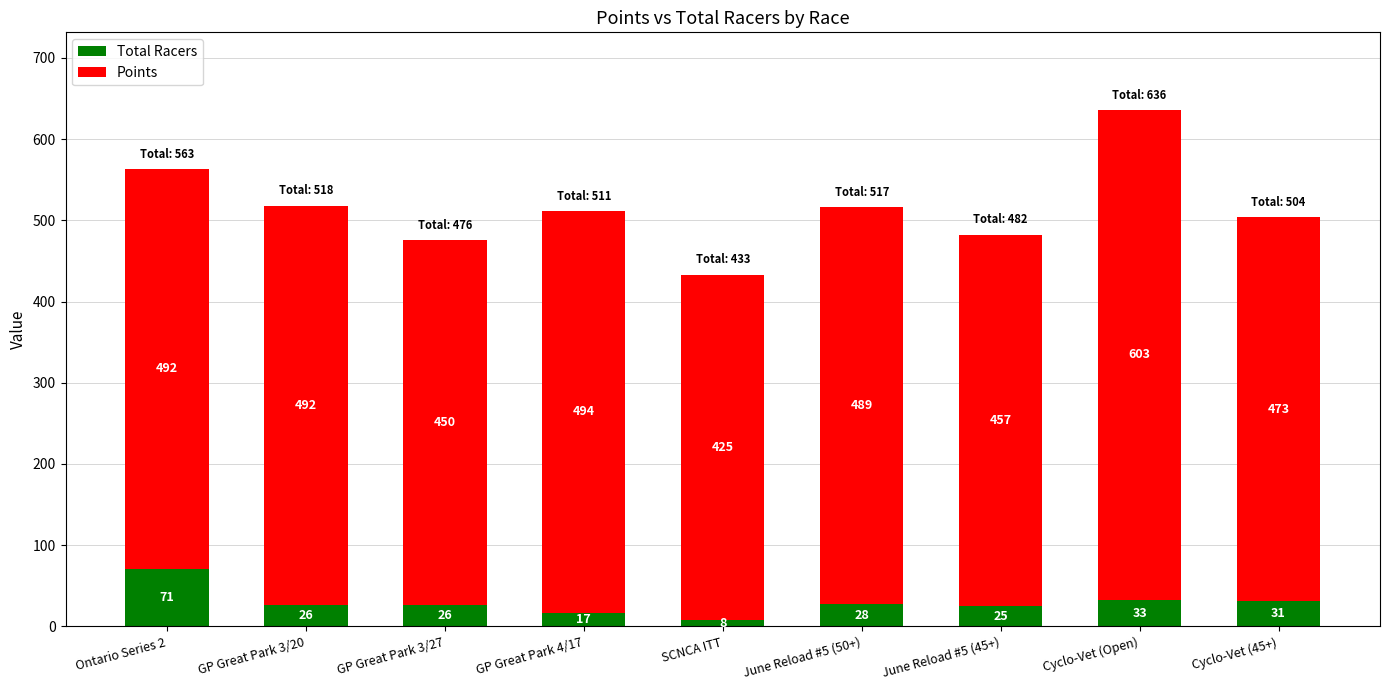

Reading left to right, transcribe the values for Total Racers.

71.0	26.0	26.0	17.0	8.0	28.0	25.0	33.0	31.0